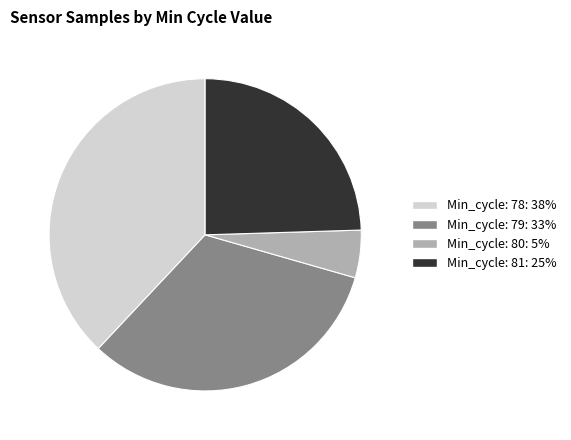

Does any single category account for the majority?

No